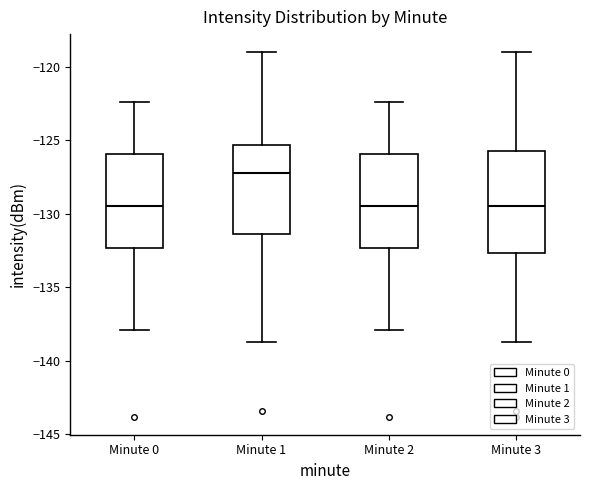

Comparing the boxes themselves (not the whiskers), which one is the tallest?

Minute 3